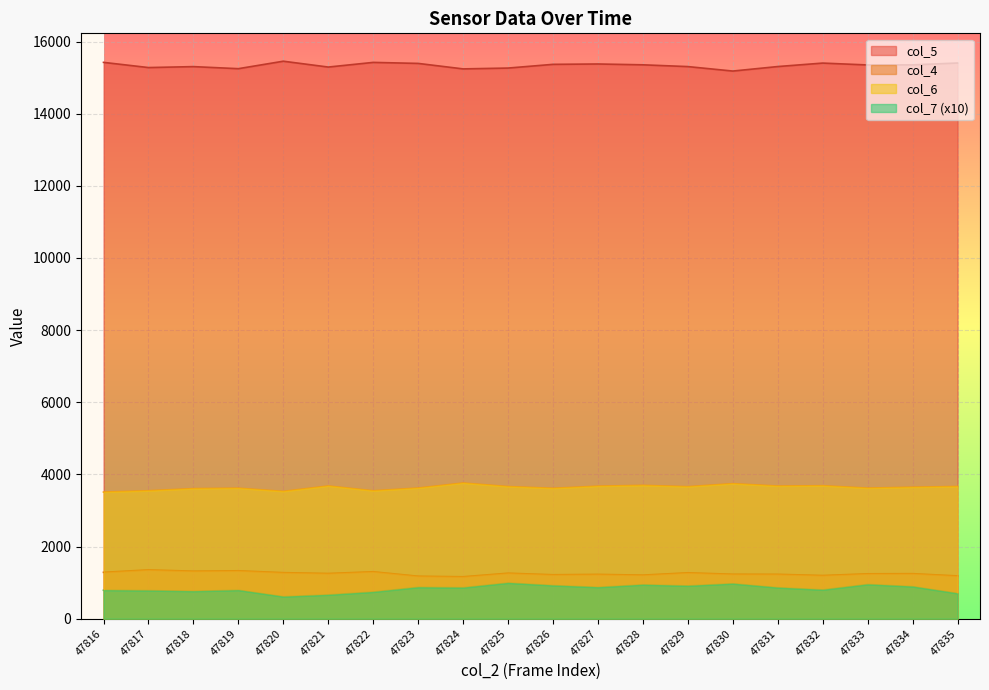

True or false: col_4 and col_7 intersect in this chart.

False